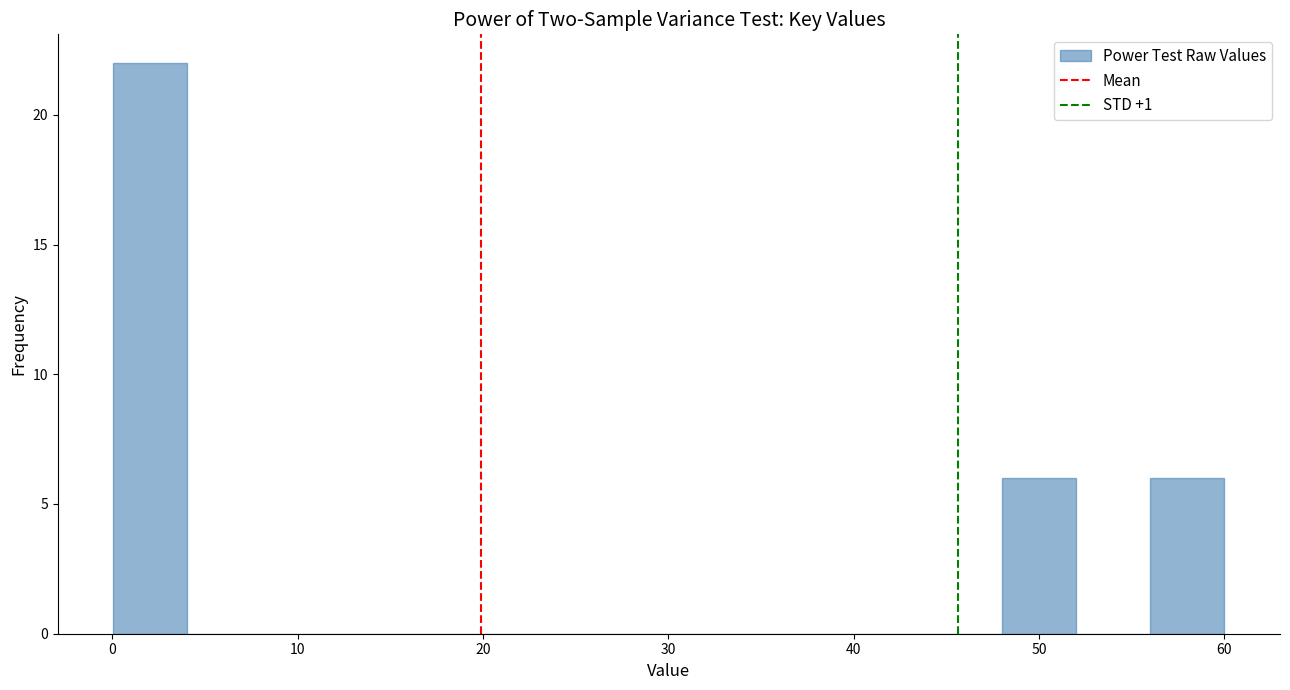

Around what value on the x-axis is the tallest bar? Give the approximate position of its centre, as read against the axis.

2